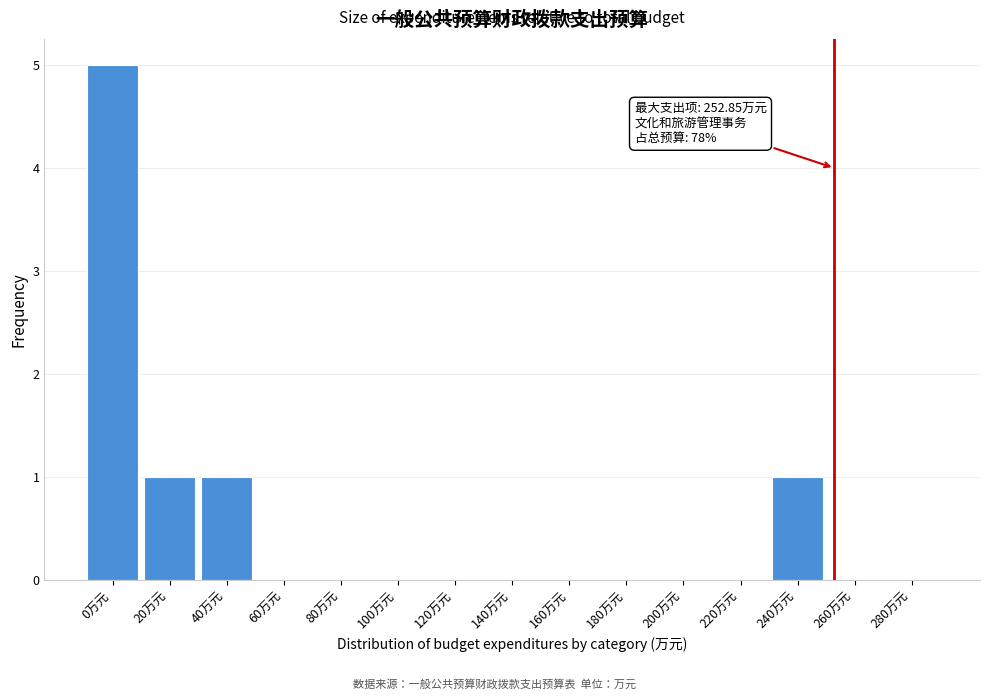

Reading left to right, transcribe all the data shown in this chart.

0万元=5	20万元=1	40万元=1	60万元=0	80万元=0	100万元=0	120万元=0	140万元=0	160万元=0	180万元=0	200万元=0	220万元=0	240万元=1	260万元=0	280万元=0